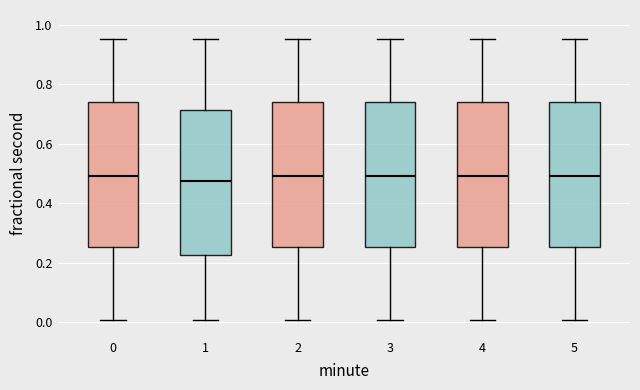

Reading left to right, read every box against the y-axis: the position of its median line, the range the box covers, and the ends of its whiskers. The values are not printed on the chart, so give them approximately, as read against the axis.

0: median 0.50, box 0.26 to 0.74, whiskers 0.00 to 0.96
1: median 0.48, box 0.22 to 0.72, whiskers 0.00 to 0.96
2: median 0.50, box 0.26 to 0.74, whiskers 0.00 to 0.96
3: median 0.50, box 0.26 to 0.74, whiskers 0.00 to 0.96
4: median 0.50, box 0.26 to 0.74, whiskers 0.00 to 0.96
5: median 0.50, box 0.26 to 0.74, whiskers 0.00 to 0.96